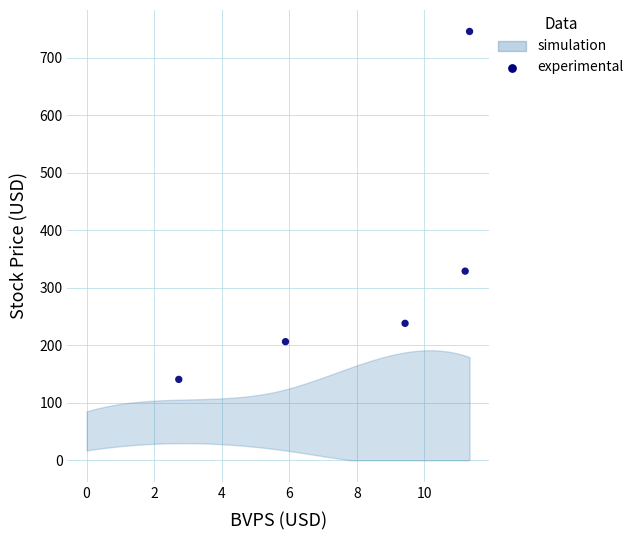

What Y value in the scatter plot is closest to 443?

329.1